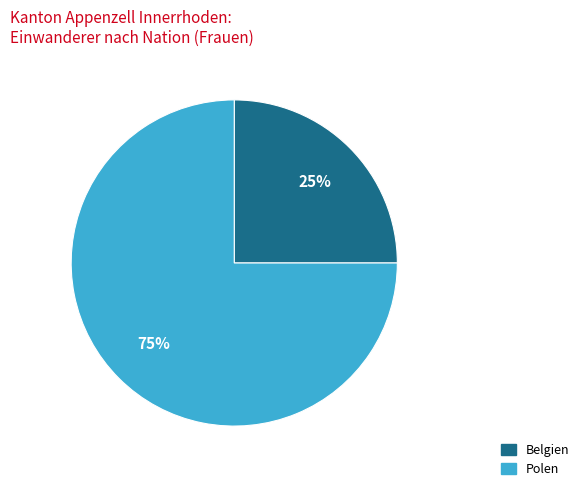

Is there any slice that represents more than half of the pie?

Yes